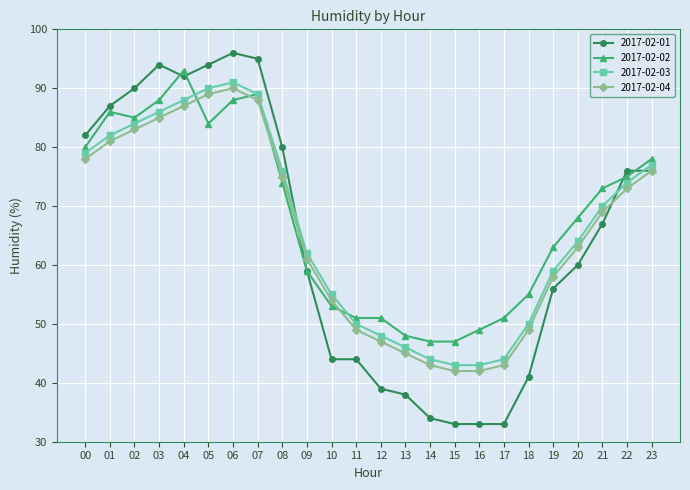

Rank the series at 18 from lowest to highest value.

2017-02-01, 2017-02-04, 2017-02-03, 2017-02-02